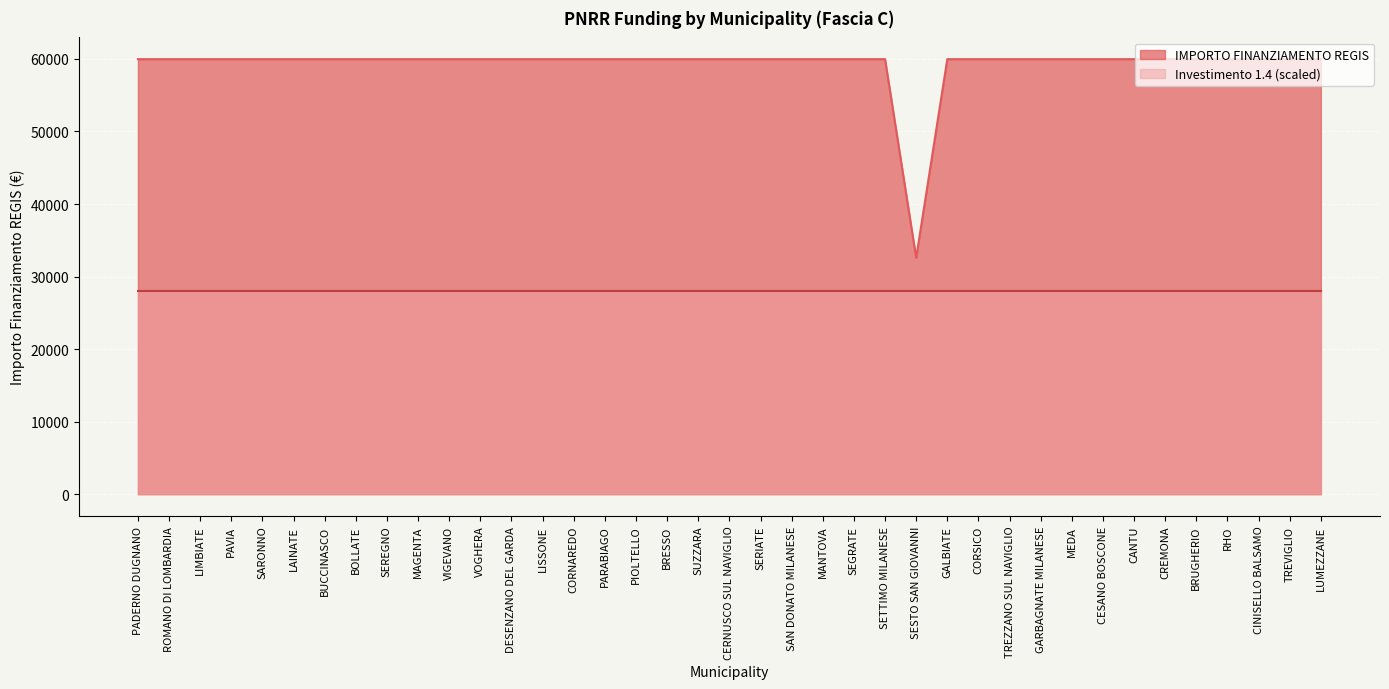

List the labels in order of value, smallest first.

SESTO SAN GIOVANNI, PADERNO DUGNANO, ROMANO DI LOMBARDIA, LIMBIATE, PAVIA, SARONNO, LAINATE, BUCCINASCO, BOLLATE, SEREGNO, MAGENTA, VIGEVANO, VOGHERA, DESENZANO DEL GARDA, LISSONE, CORNAREDO, PARABIAGO, PIOLTELLO, BRESSO, SUZZARA, CERNUSCO SUL NAVIGLIO, SERIATE, SAN DONATO MILANESE, MANTOVA, SEGRATE, SETTIMO MILANESE, GALBIATE, CORSICO, TREZZANO SUL NAVIGLIO, GARBAGNATE MILANESE, MEDA, CESANO BOSCONE, CANTU, CREMONA, BRUGHERIO, RHO, CINISELLO BALSAMO, TREVIGLIO, LUMEZZANE